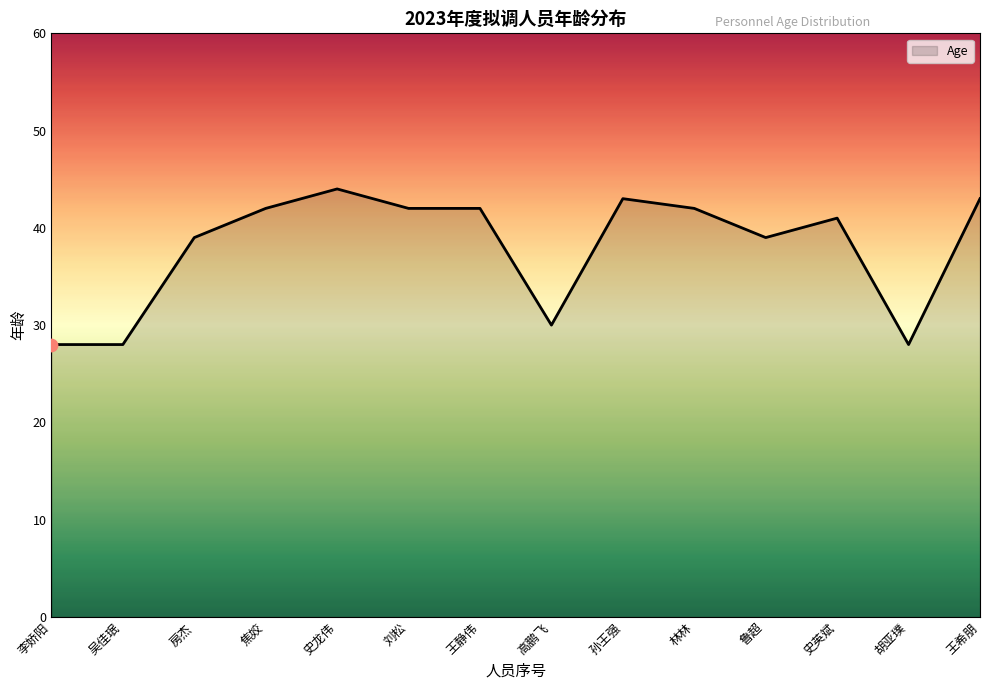

What is the change in value from 史龙伟 to 史英斌?

-3